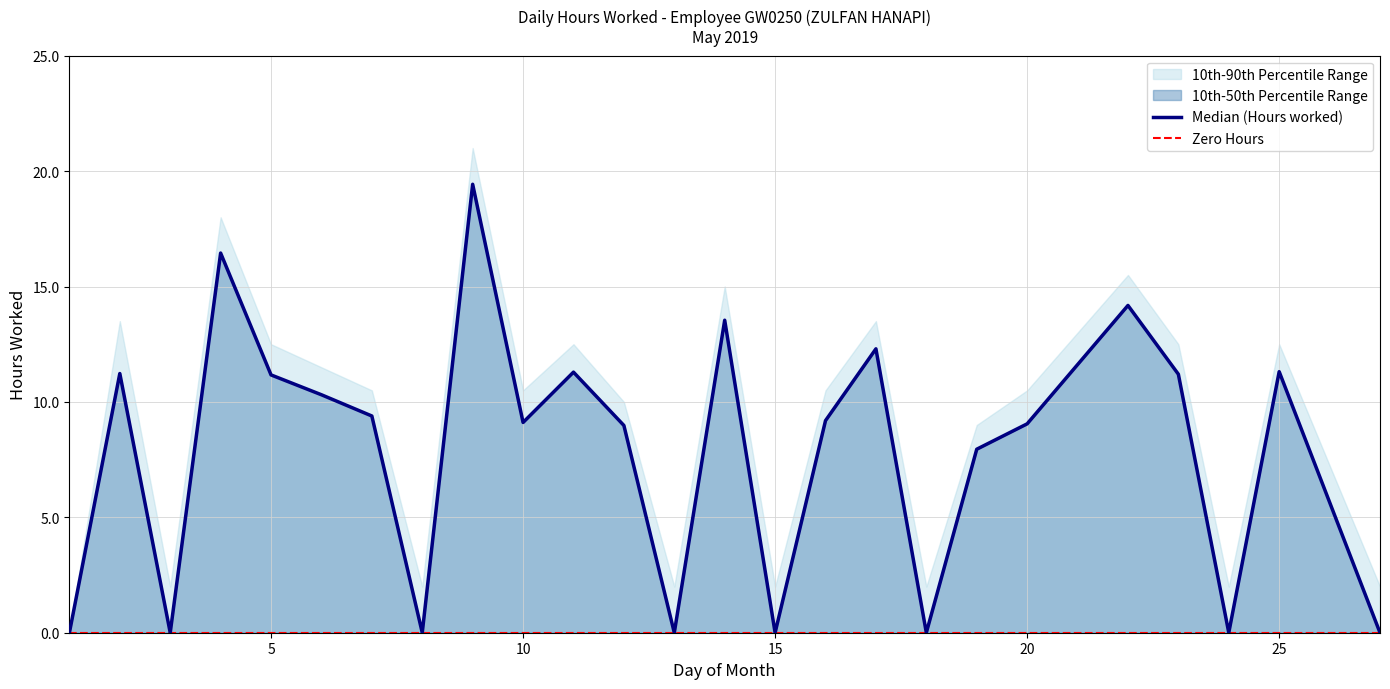

How many values in the Median (Hours worked) series exceed 9?

15